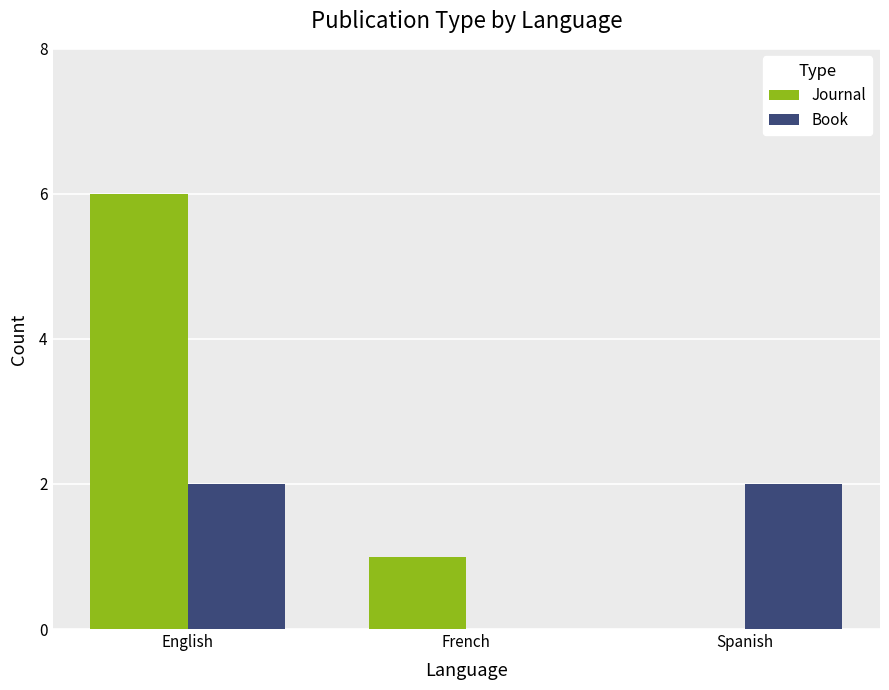

Which series changed the most between English and Spanish?

Journal